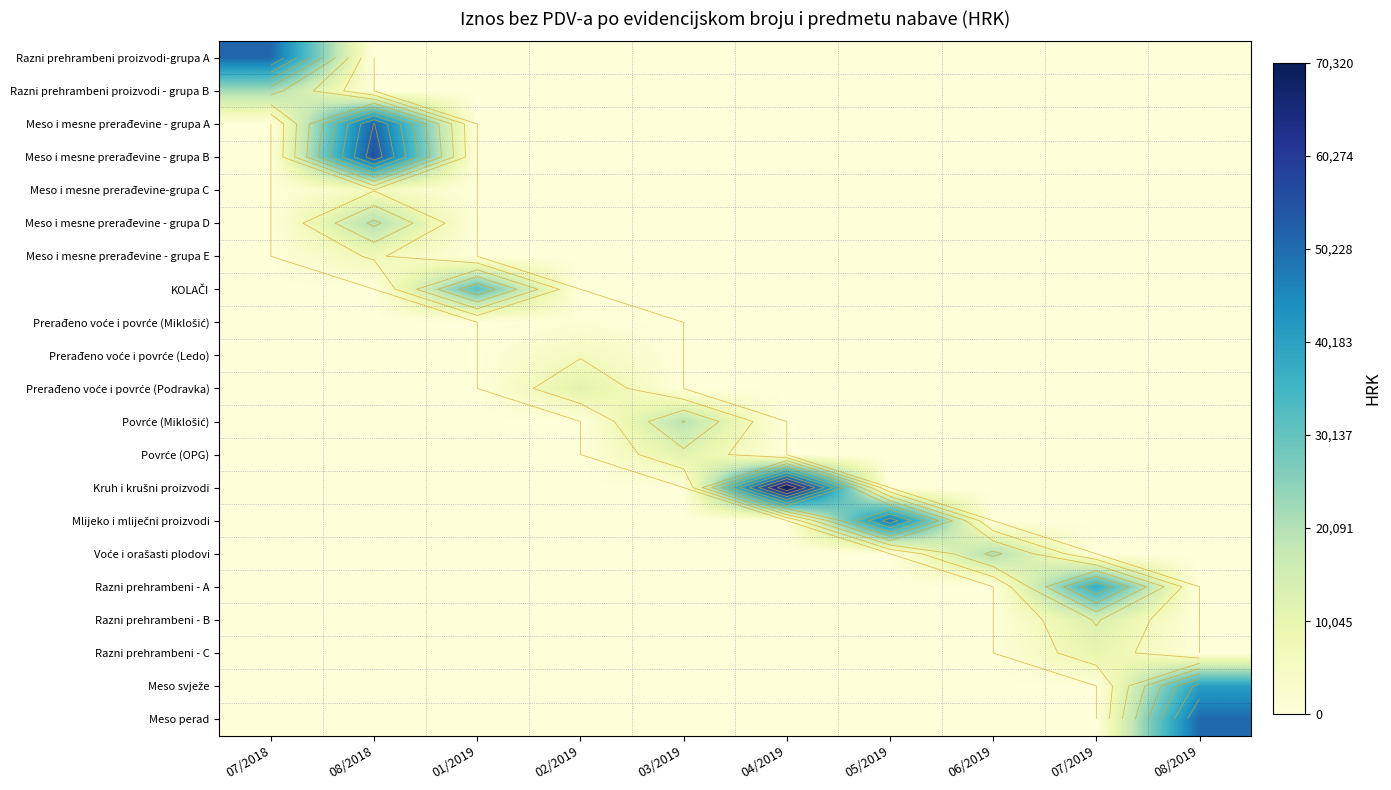

At how many categories does at least one series exceed 36853?

6